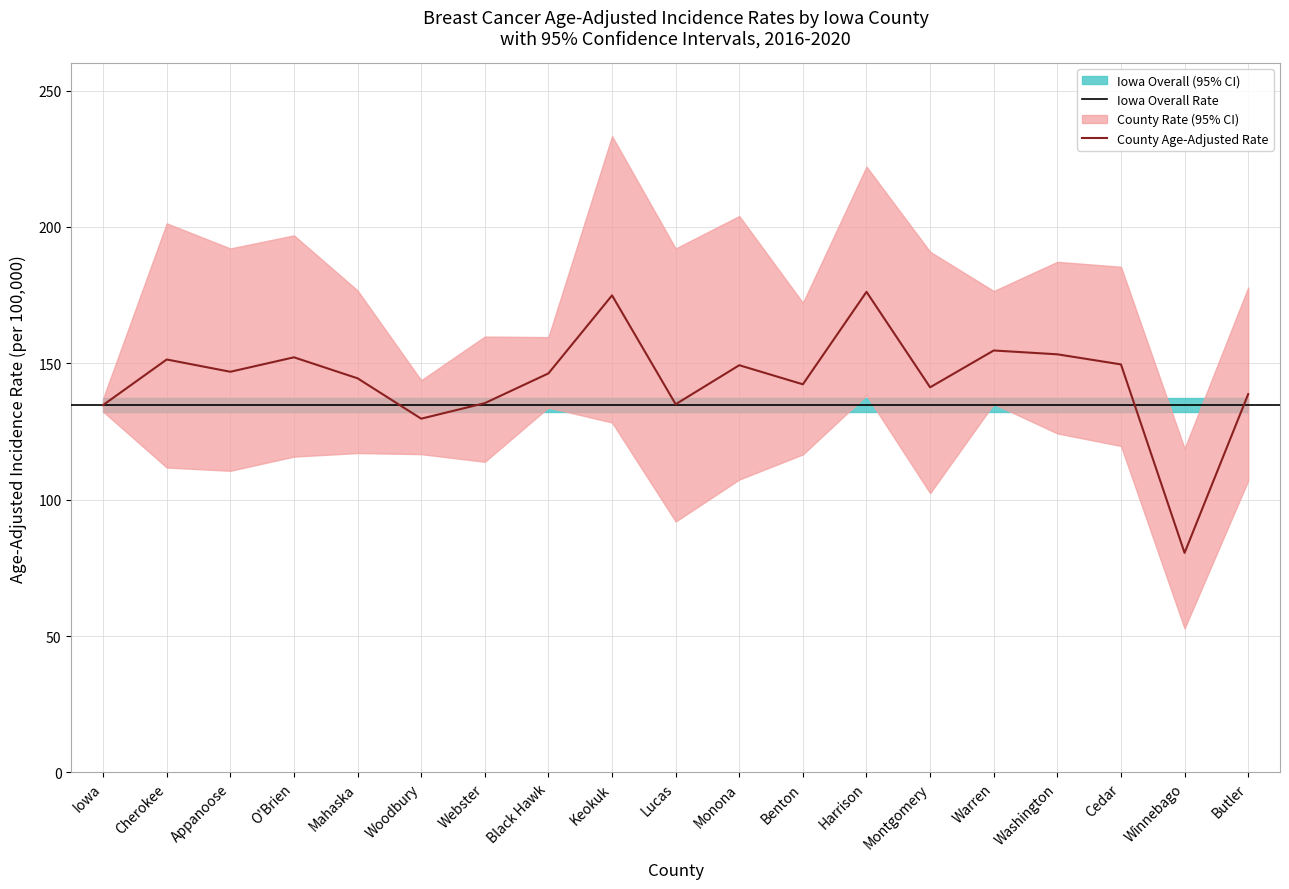

True or false: Age-Adjusted Rate and Upper 95% CI cross at least once.

False